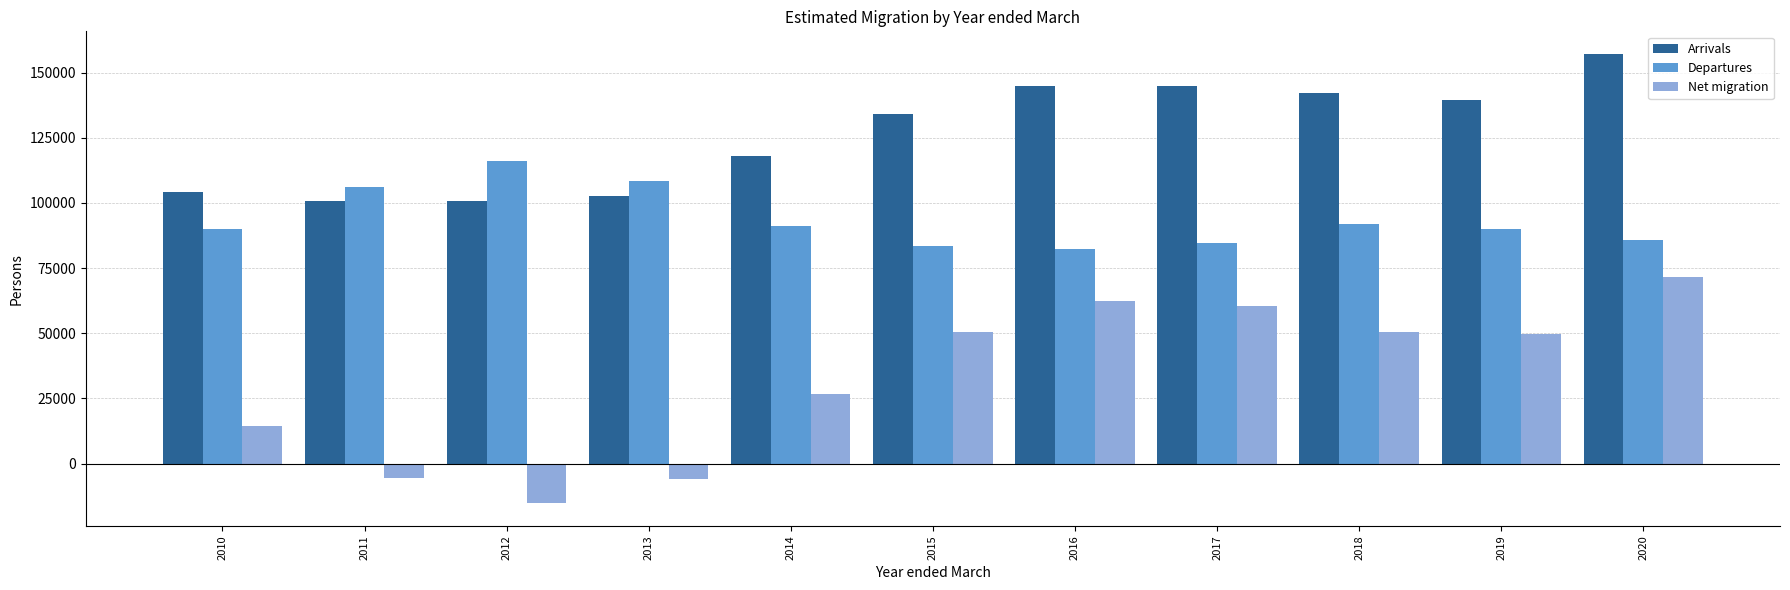

List the series in order of their peak value, lowest first.

Net migration, Departures, Arrivals